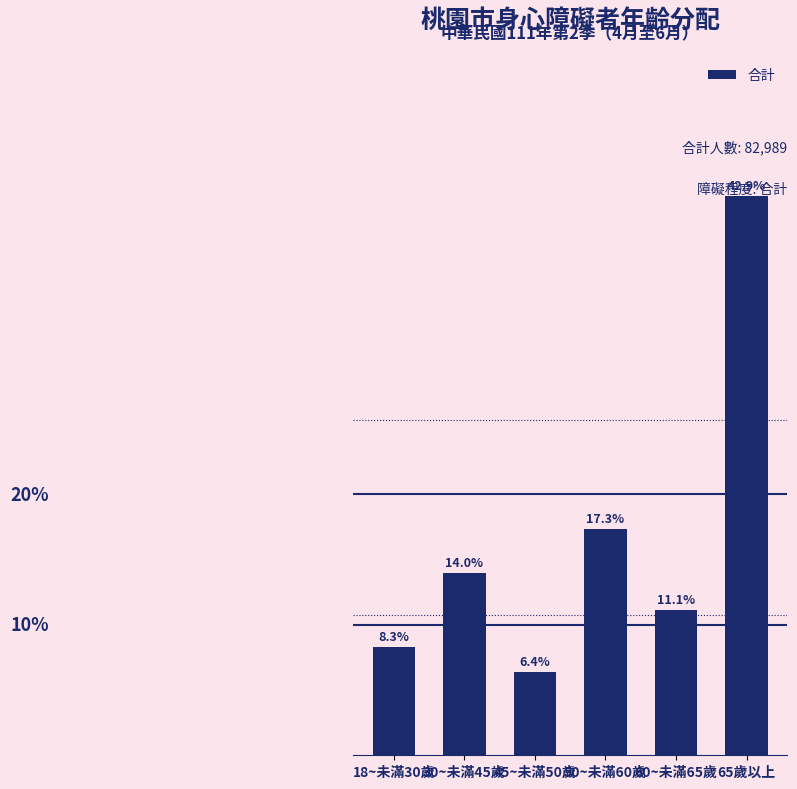

List the labels in order of value, largest first.

65歲以上, 50~未滿60歲, 30~未滿45歲, 60~未滿65歲, 18~未滿30歲, 45~未滿50歲